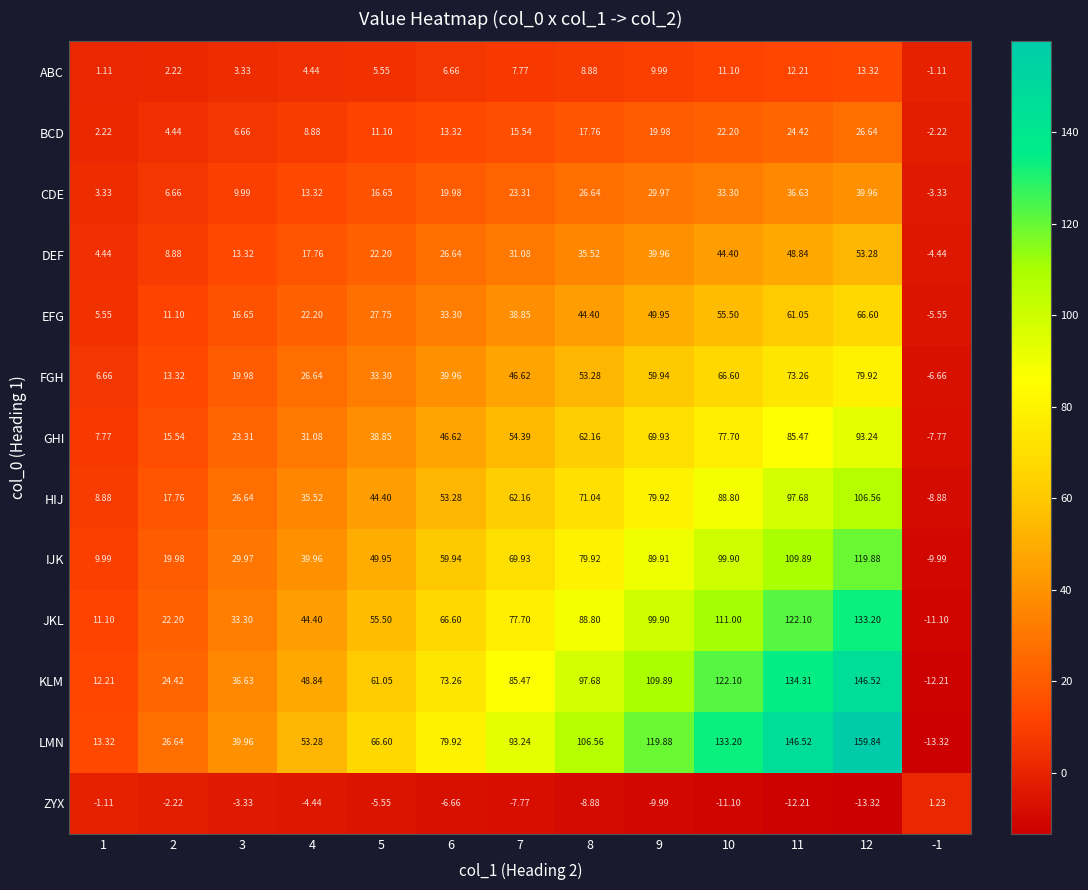

List the series in order of their peak value, highest first.

LMN, KLM, JKL, IJK, HIJ, GHI, FGH, EFG, DEF, CDE, BCD, ABC, ZYX